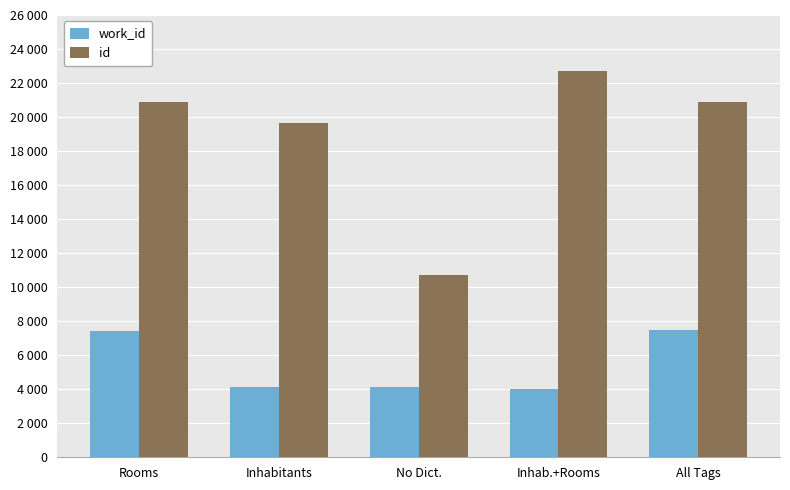

What is the average value of the id series?

18974